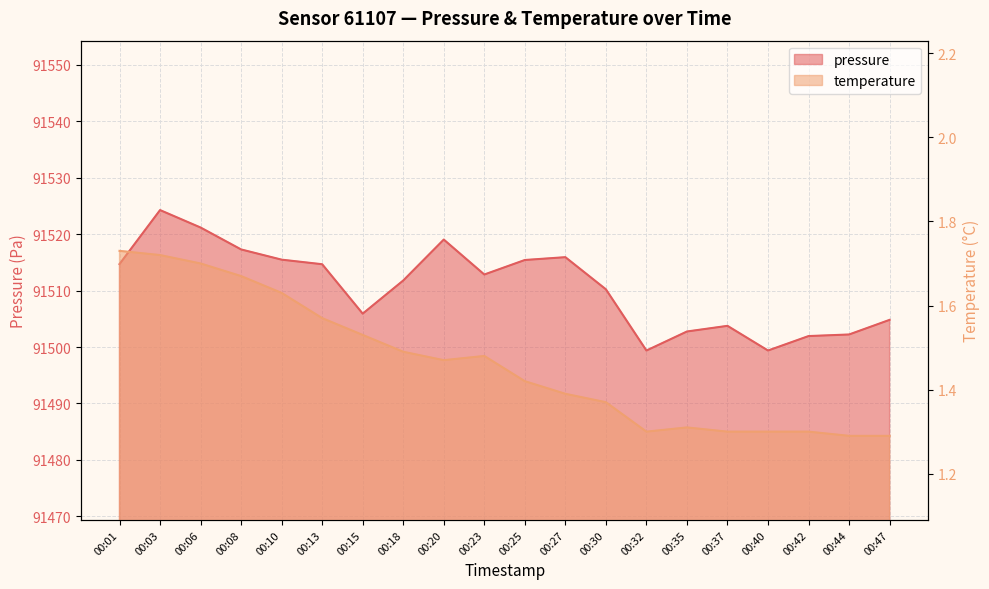

Read the temperature value at 00:01.

1.7